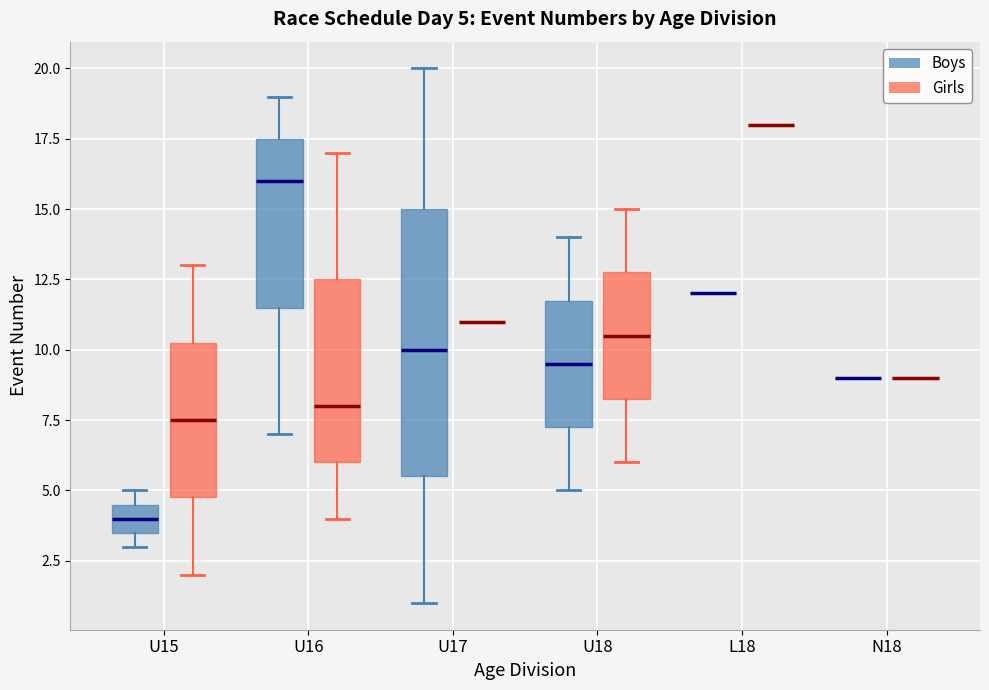

Which box is the tallest, from its lower edge to its upper edge?

U17 (Boys)